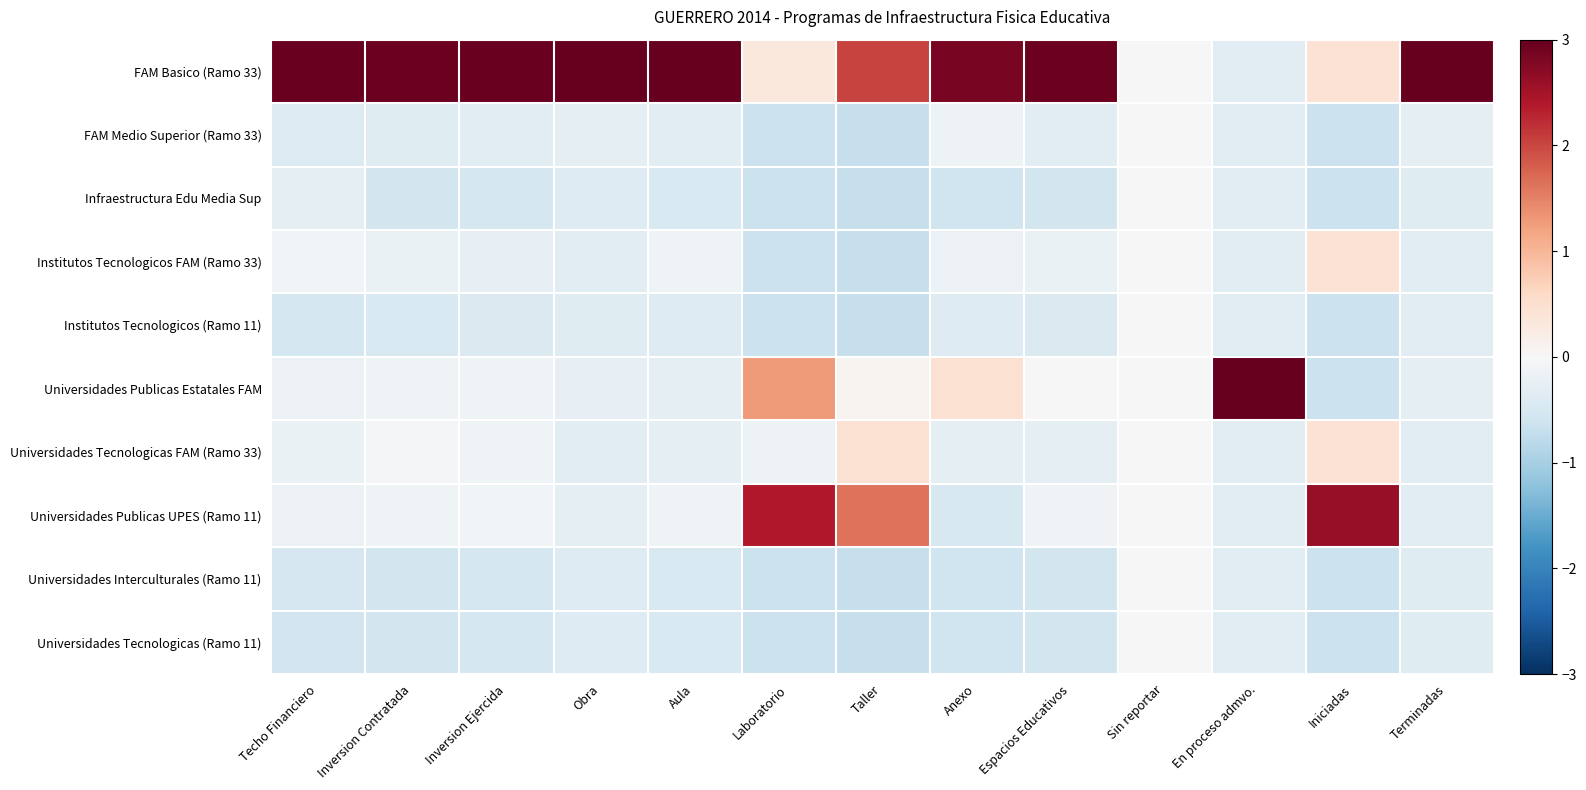

What is the smallest value displayed?

-0.7